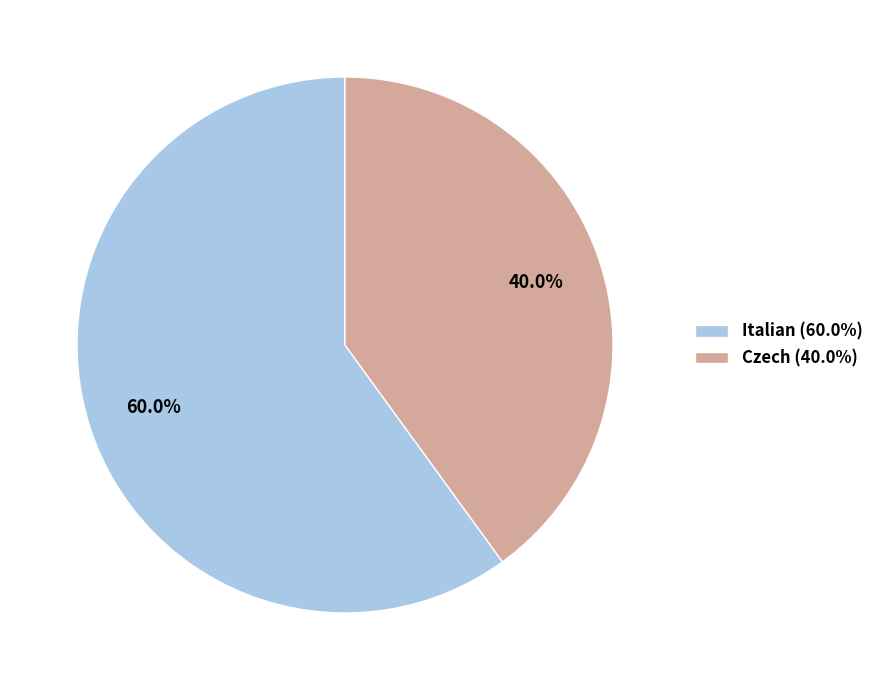

Which slice is the smallest?

Czech